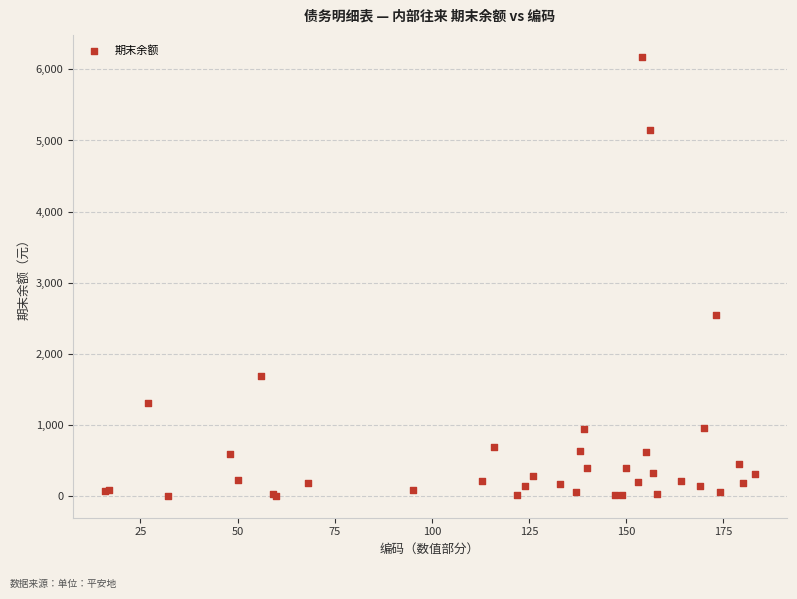

What Y value in the scatter plot is closest to 3092?

2543.8